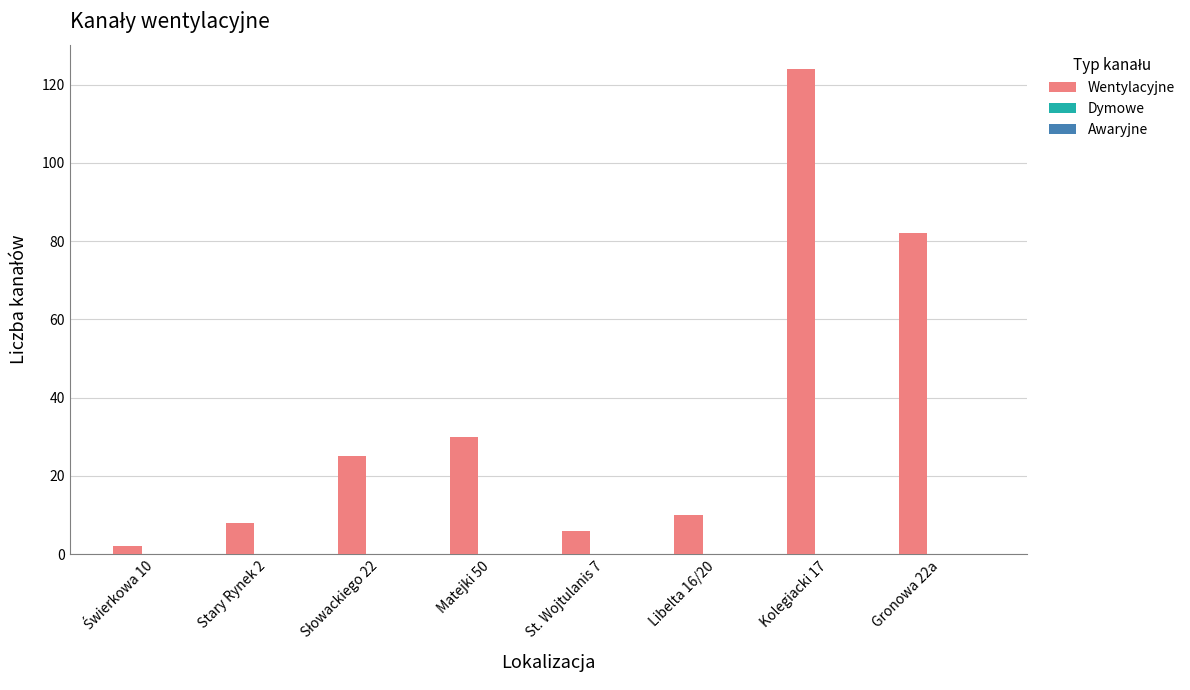

Does the chart contain any negative values?

No